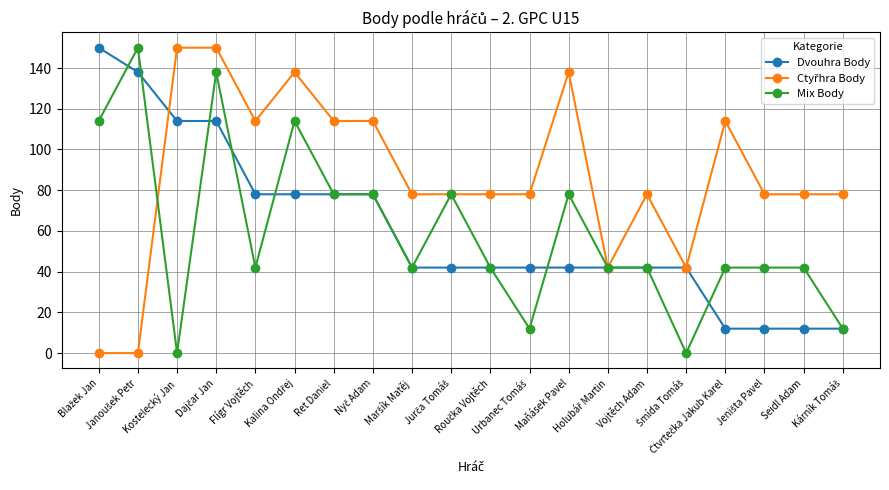

At how many categories does at least one series exceed 75?

18